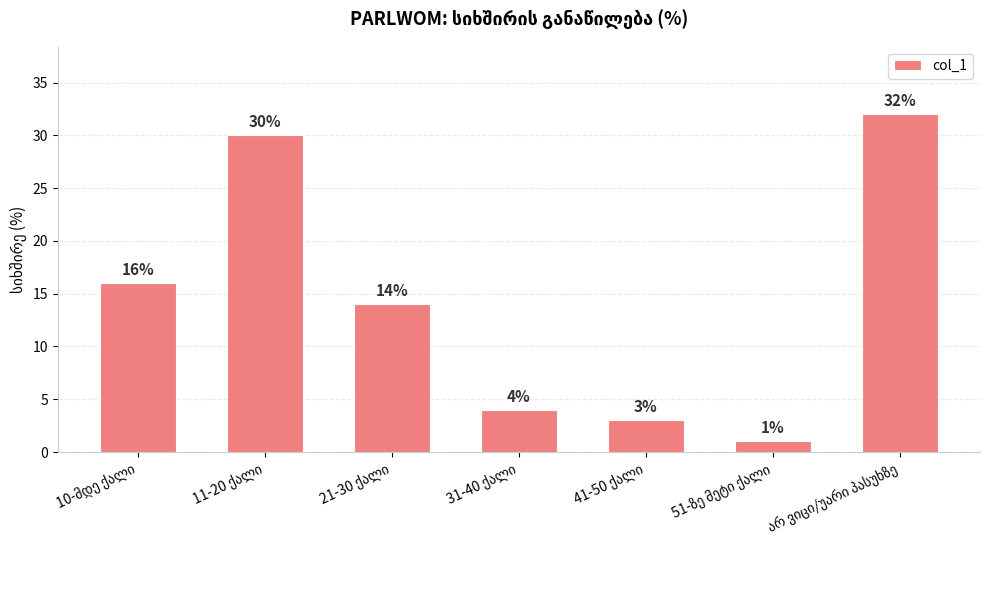

What is the value of the 4th bar from the left?

4